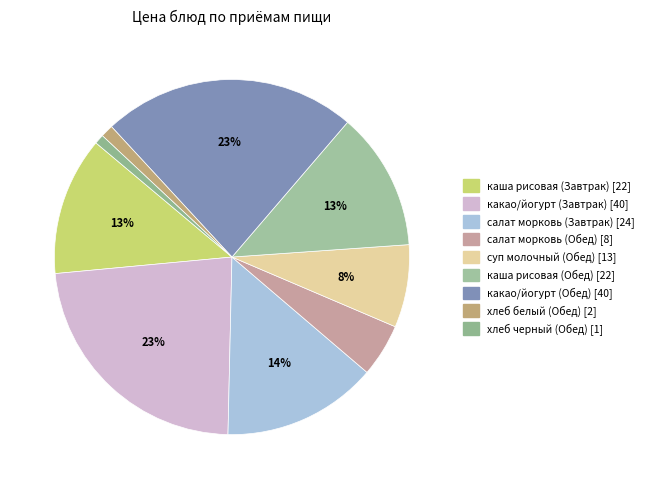

How many segments does this pie chart have?

9